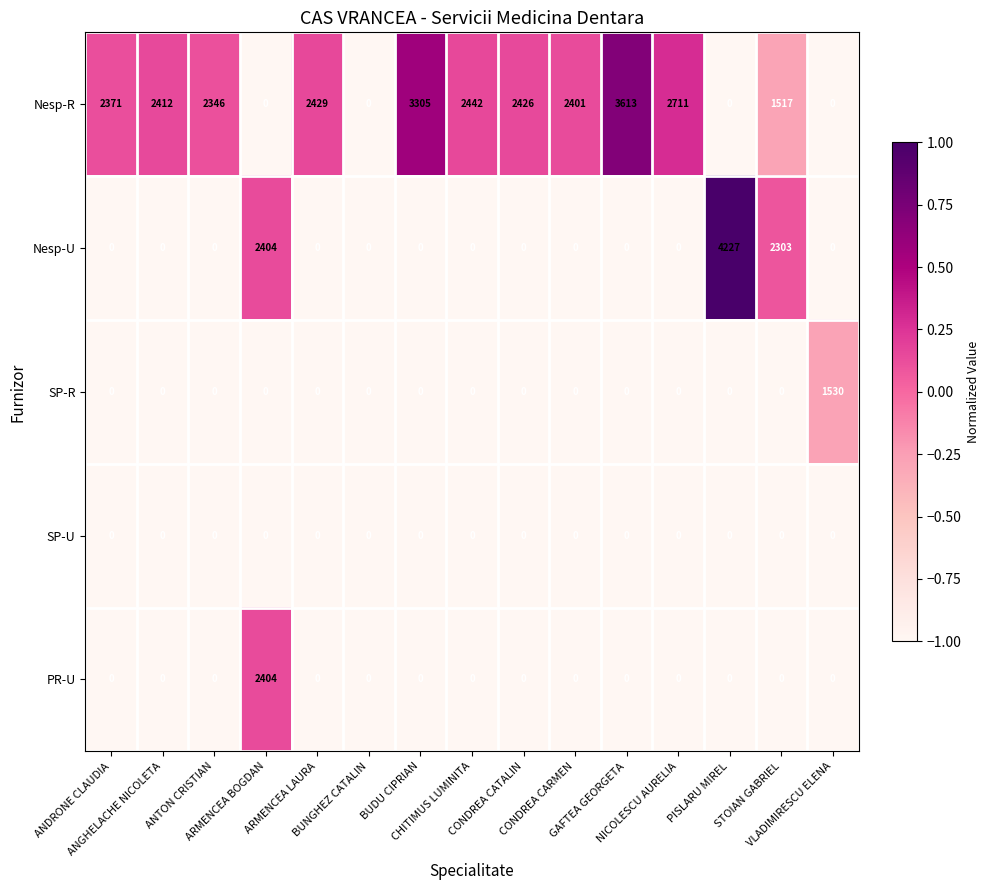

Which series has the largest total across all categories?

Nesp-R